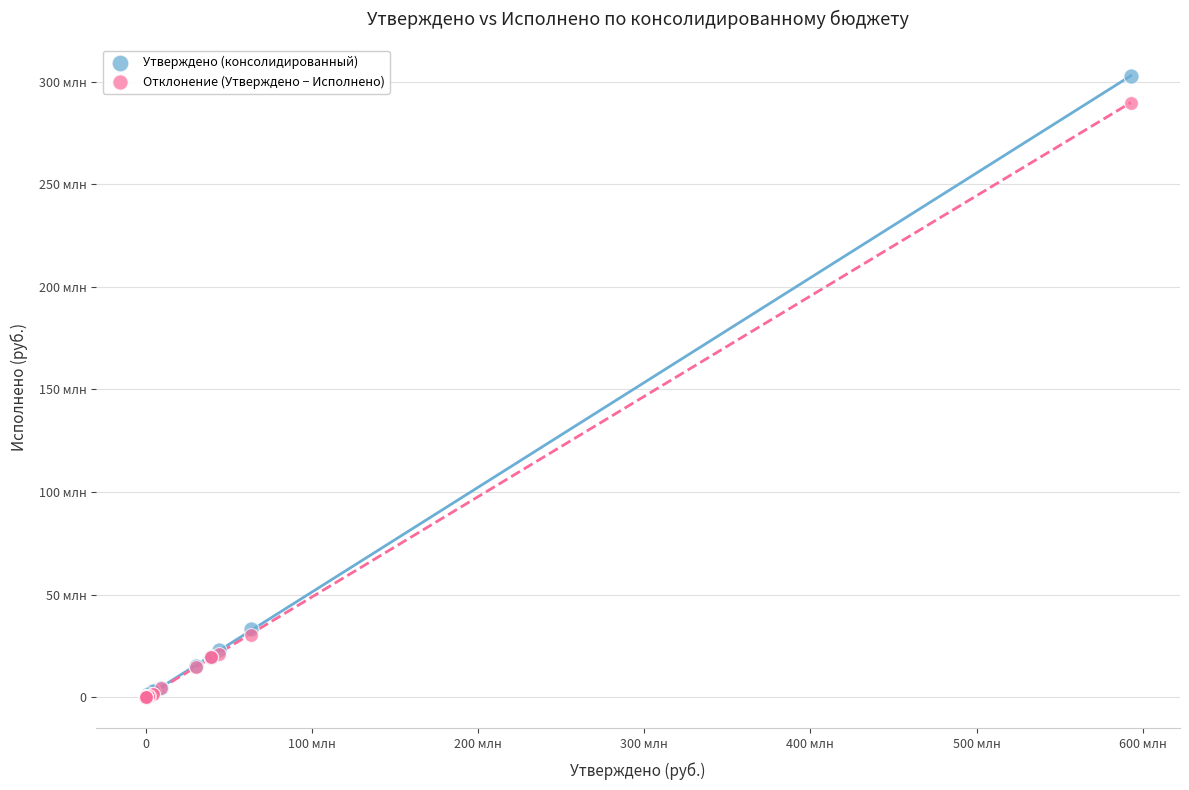

What are all the series names shown in the legend?

Утверждено (консолидированный), Отклонение (Утверждено − Исполнено)